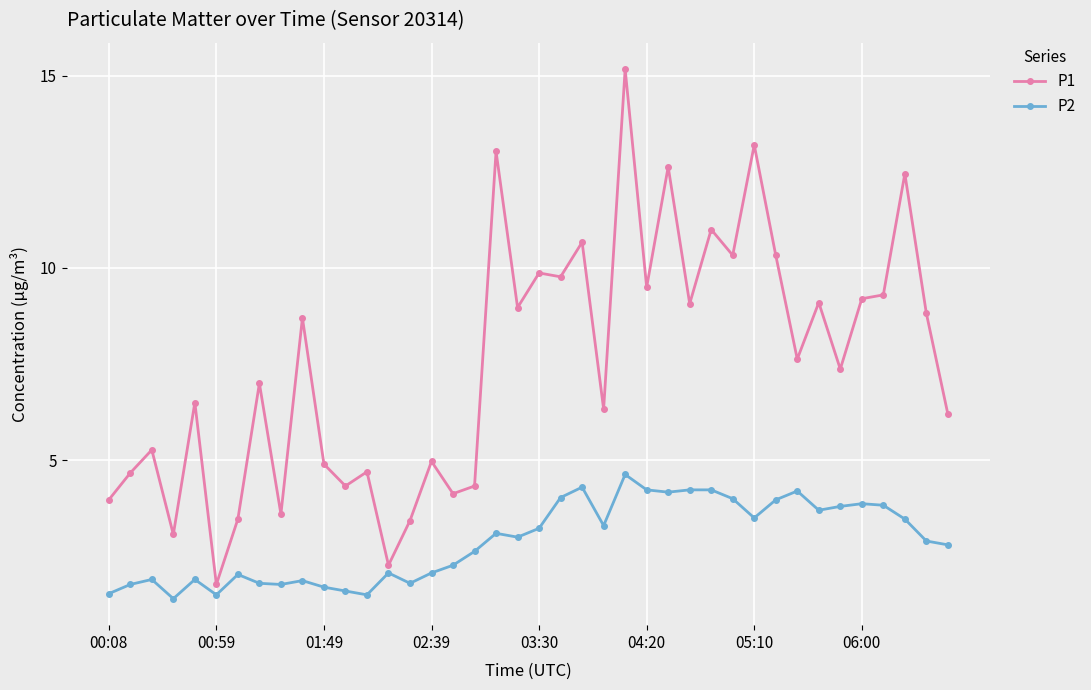

What is the greatest value displayed?

15.2